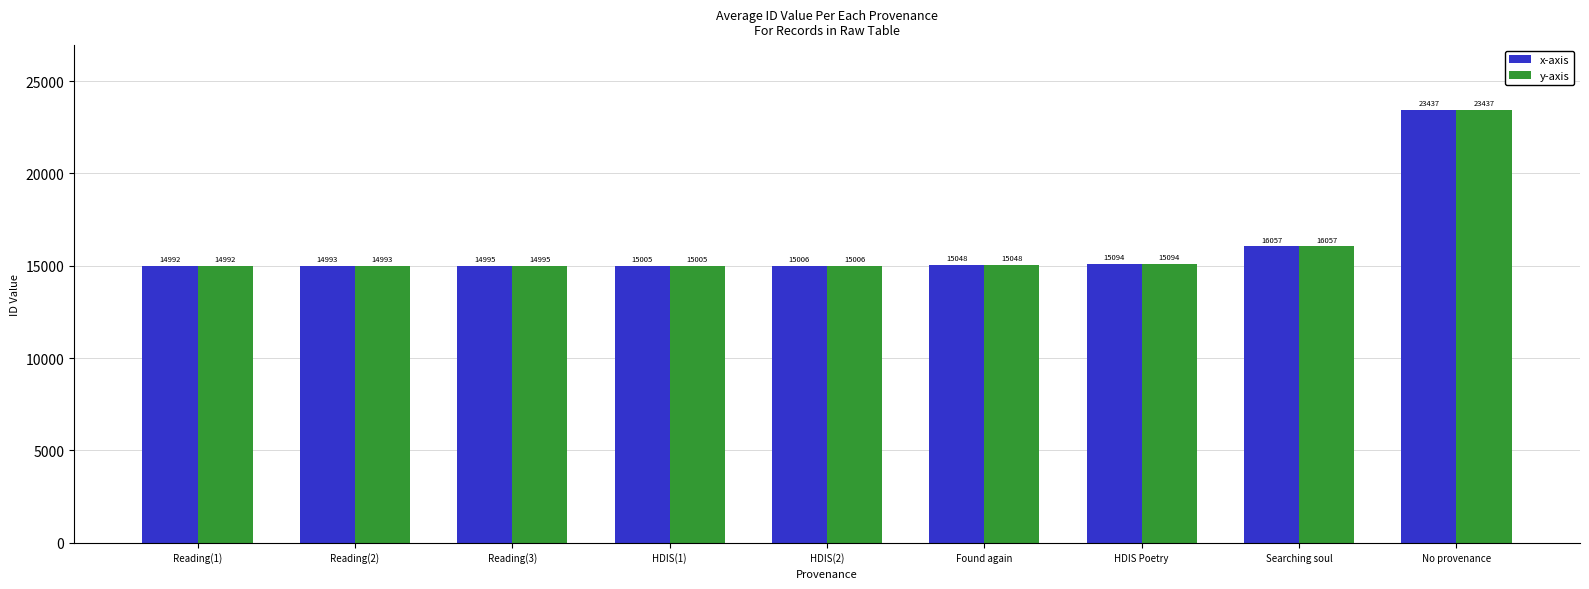

Reading left to right, extract all data points from this chart.

x-axis: Reading(1)=14992	Reading(2)=14993	Reading(3)=14995	HDIS(1)=15005	HDIS(2)=15006	Found again=15048	HDIS Poetry=15094	Searching soul=16057	No provenance=23437
y-axis: Reading(1)=14992	Reading(2)=14993	Reading(3)=14995	HDIS(1)=15005	HDIS(2)=15006	Found again=15048	HDIS Poetry=15094	Searching soul=16057	No provenance=23437